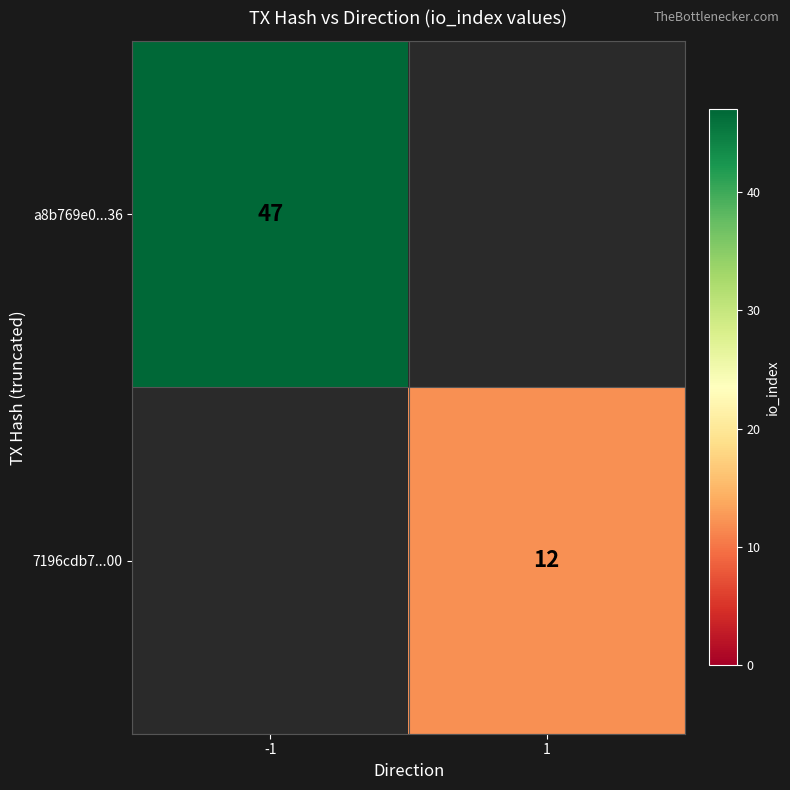

At how many categories does at least one series exceed 36?

1